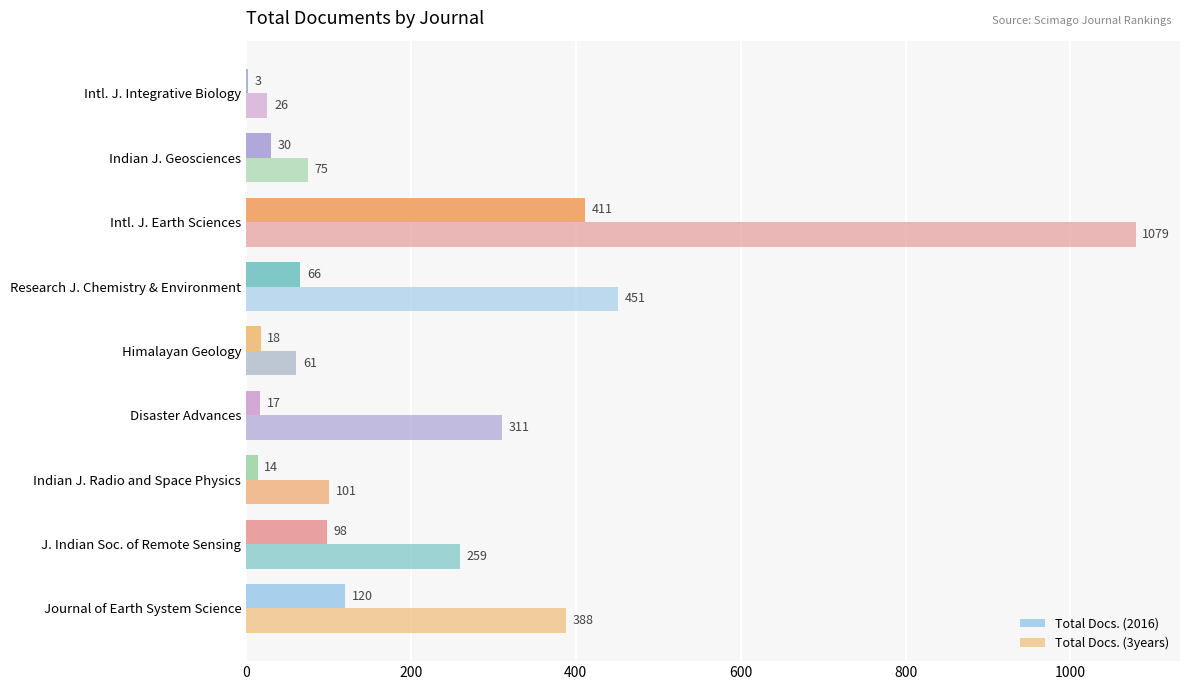

Rank the series by their maximum value, from highest to lowest.

Total Docs. (3years), Total Docs. (2016)